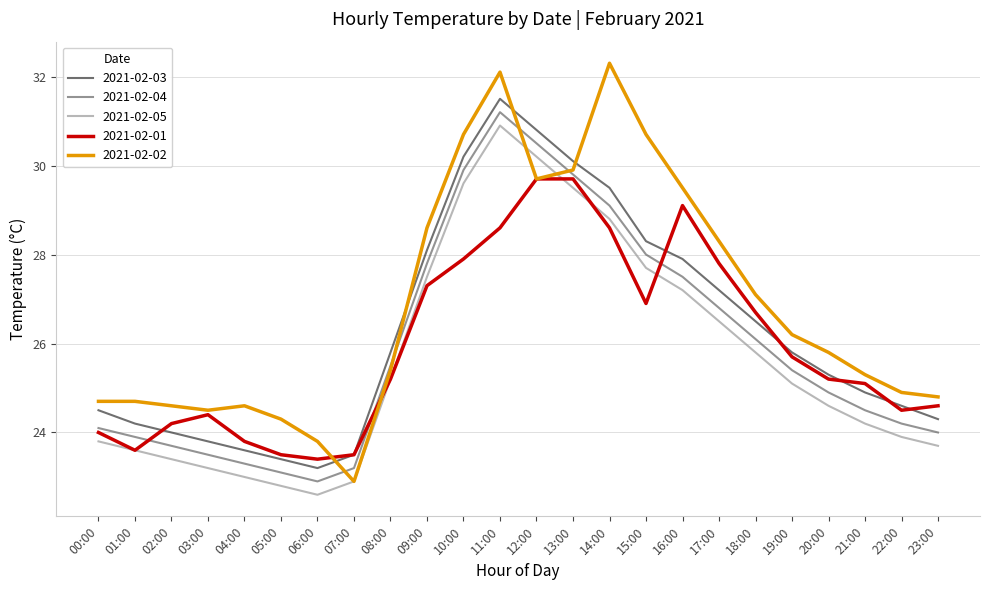

List the labels in order of 2021-02-05 value, smallest first.

06:00, 05:00, 07:00, 04:00, 03:00, 02:00, 01:00, 23:00, 00:00, 22:00, 21:00, 20:00, 19:00, 08:00, 18:00, 17:00, 16:00, 09:00, 15:00, 14:00, 13:00, 10:00, 12:00, 11:00